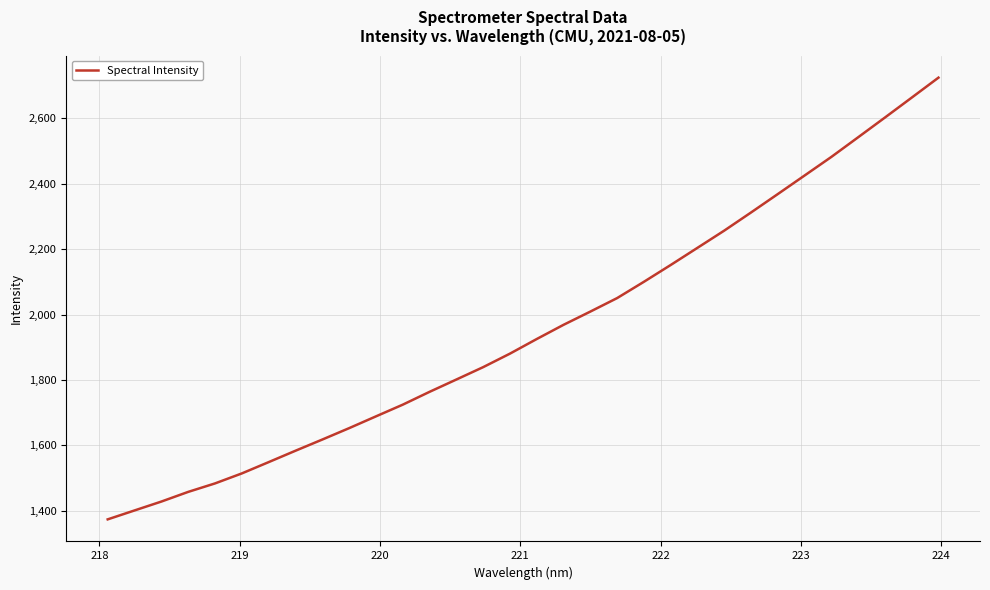

What is the difference between the maximum and minimum values?

1349.6